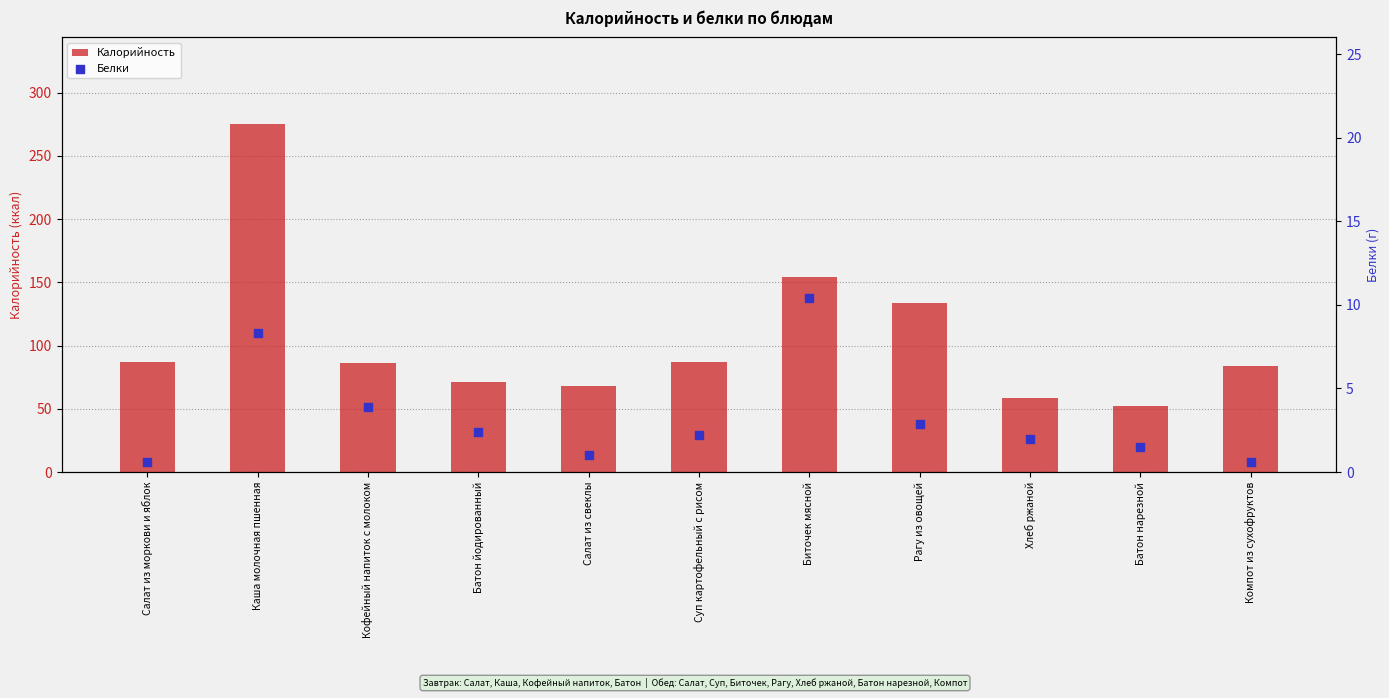

Which series contains the lowest Y value?

Белки